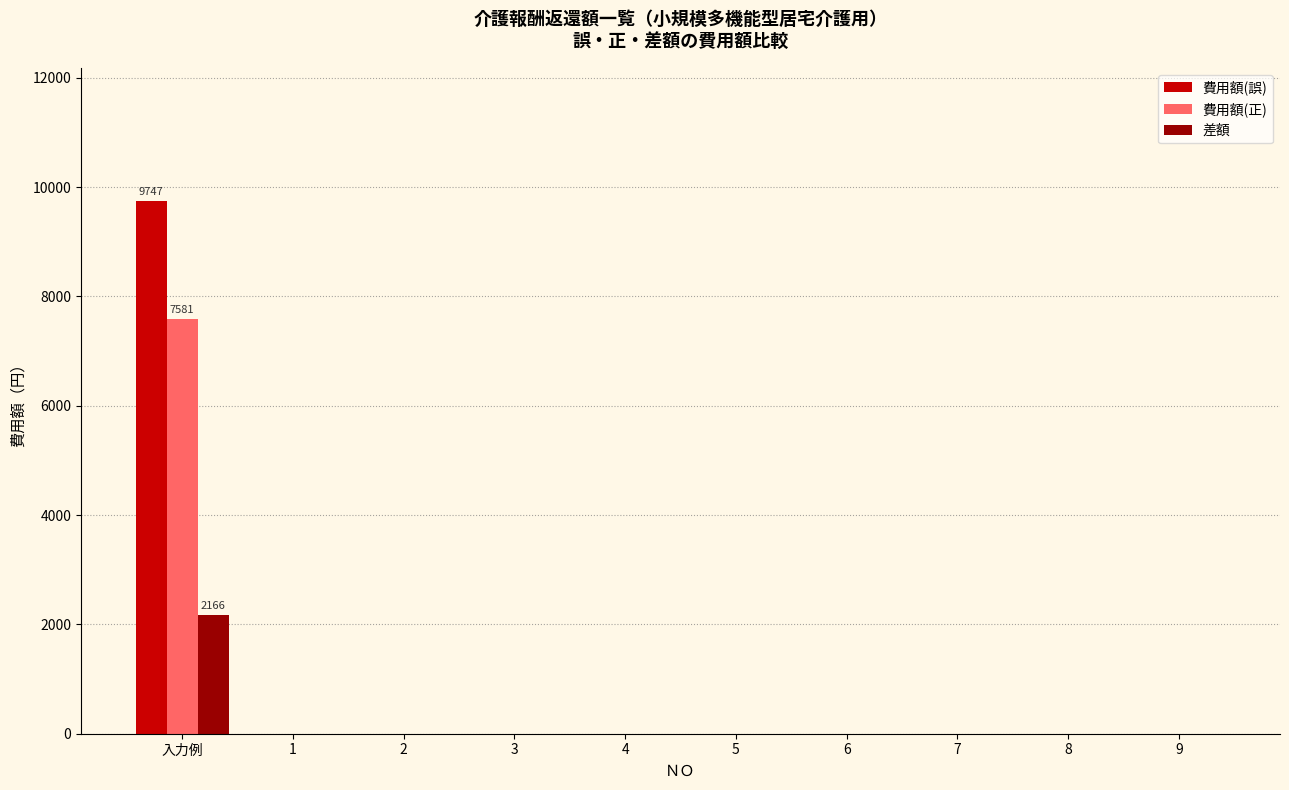

The value of 費用額(誤) at 入力例 is 5067. True or false?

False